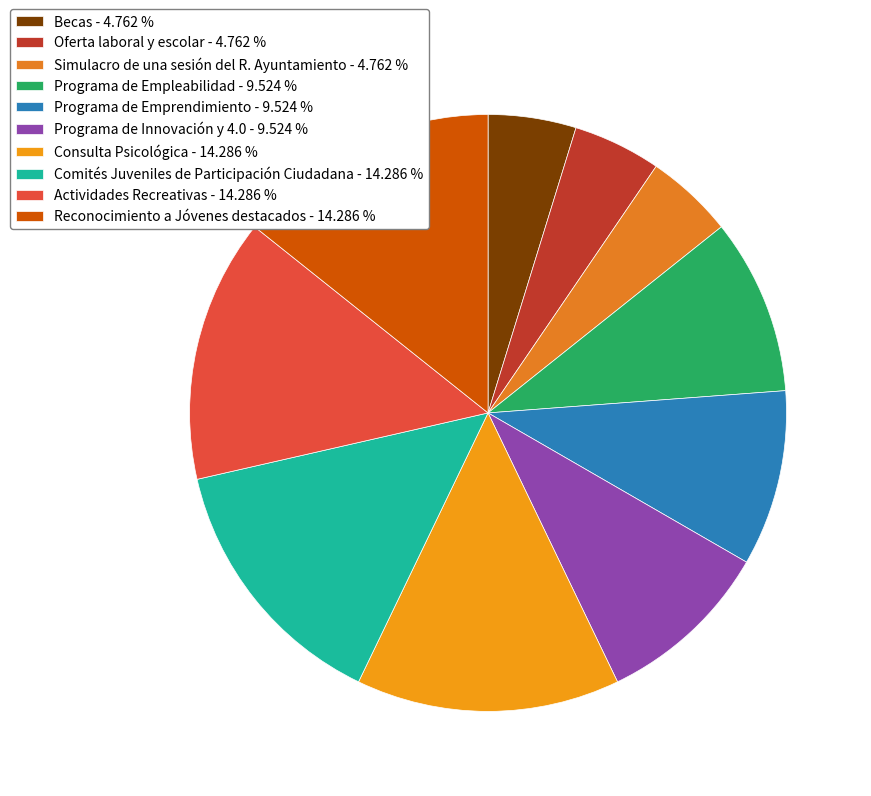

Count the number of slices in the pie.

10